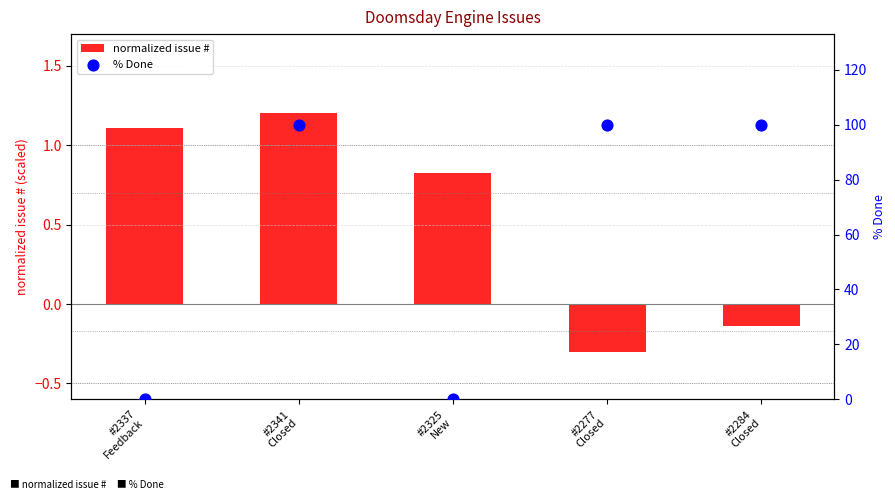

Which series has the largest Y range (max minus min)?

% Done